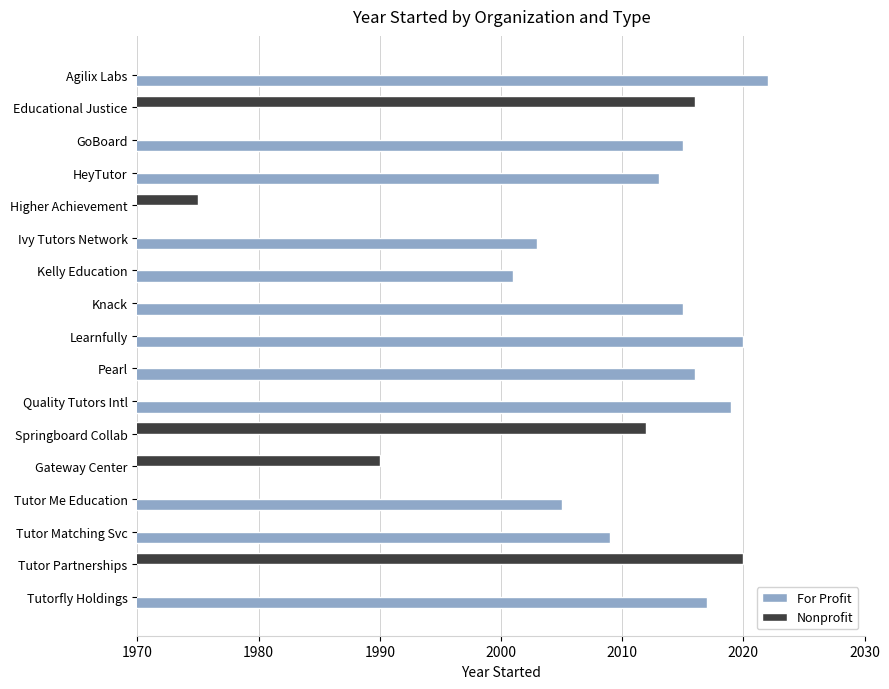

Does the chart contain stacked bars?

No